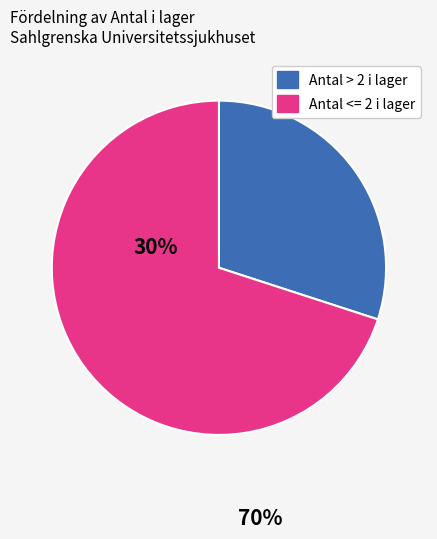

Is there any slice that represents more than half of the pie?

Yes